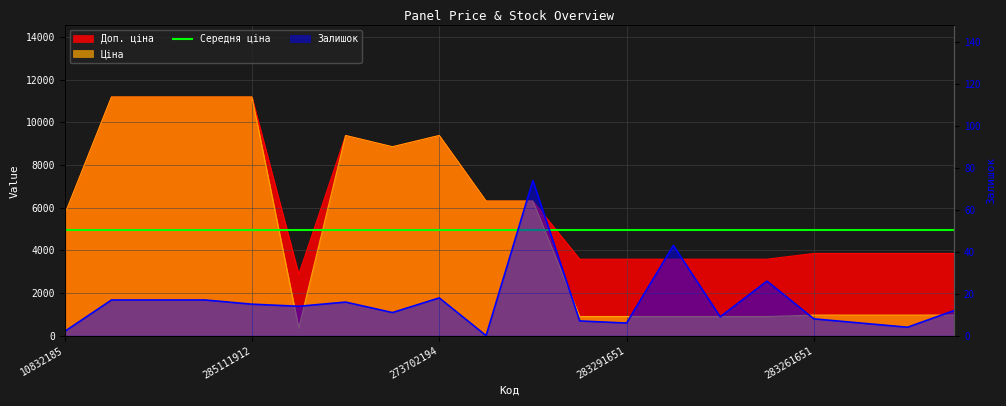

How many interior local valleys does the Залишок series have?

6